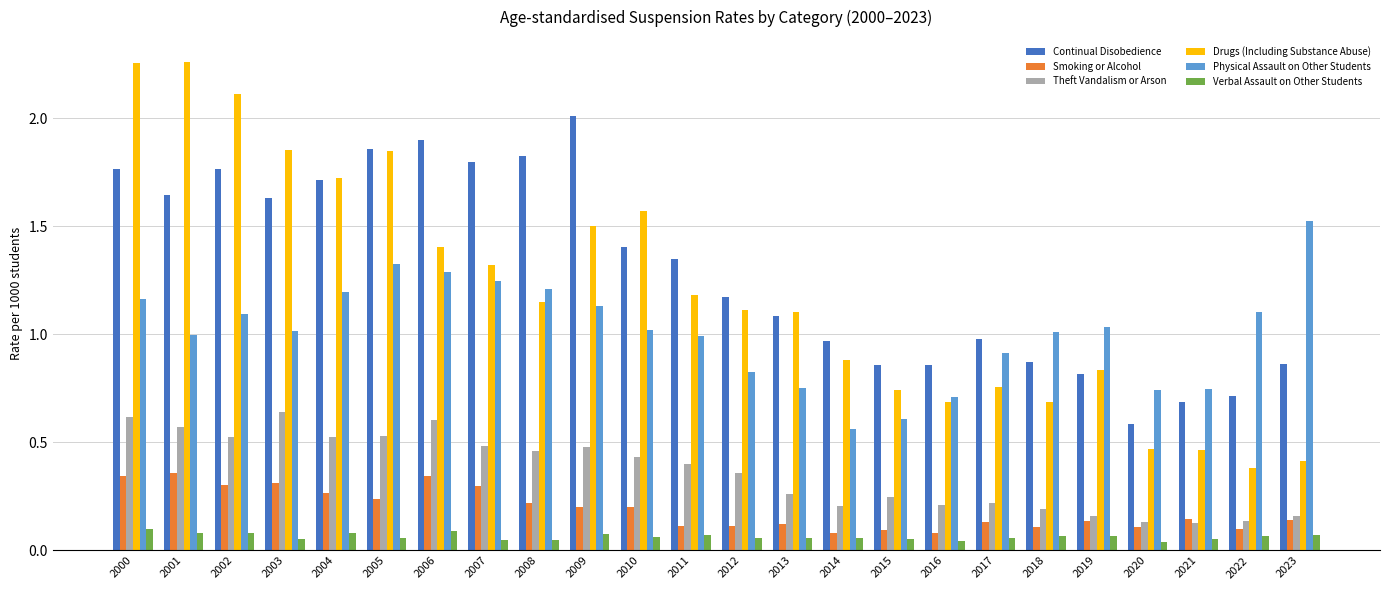

What are all the series names shown in the legend?

Continual Disobedience, Smoking or Alcohol, Theft Vandalism or Arson, Drugs (Including Substance Abuse), Physical Assault on Other Students, Verbal Assault on Other Students